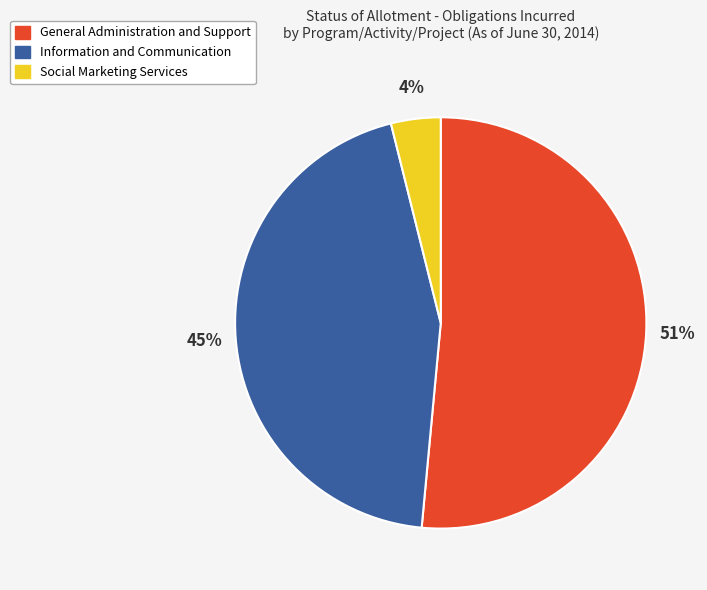

Rank the categories by value from lowest to highest.

Social Marketing Services, Information and Communication, General Administration and Support